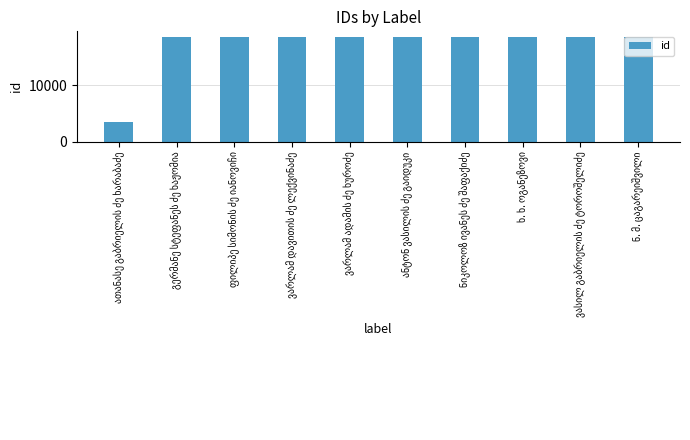

What is the value of the 7th bar from the left?

18636